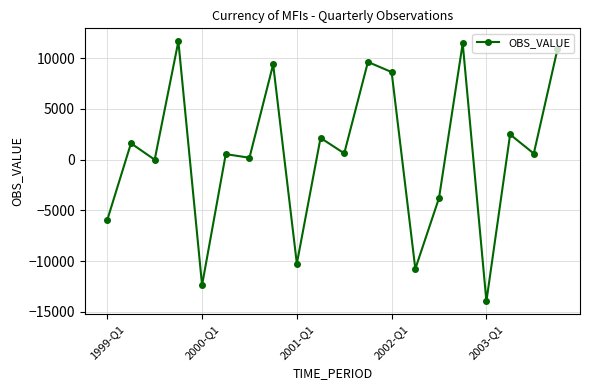

What is the value of the 13th point from the left?

8625.6